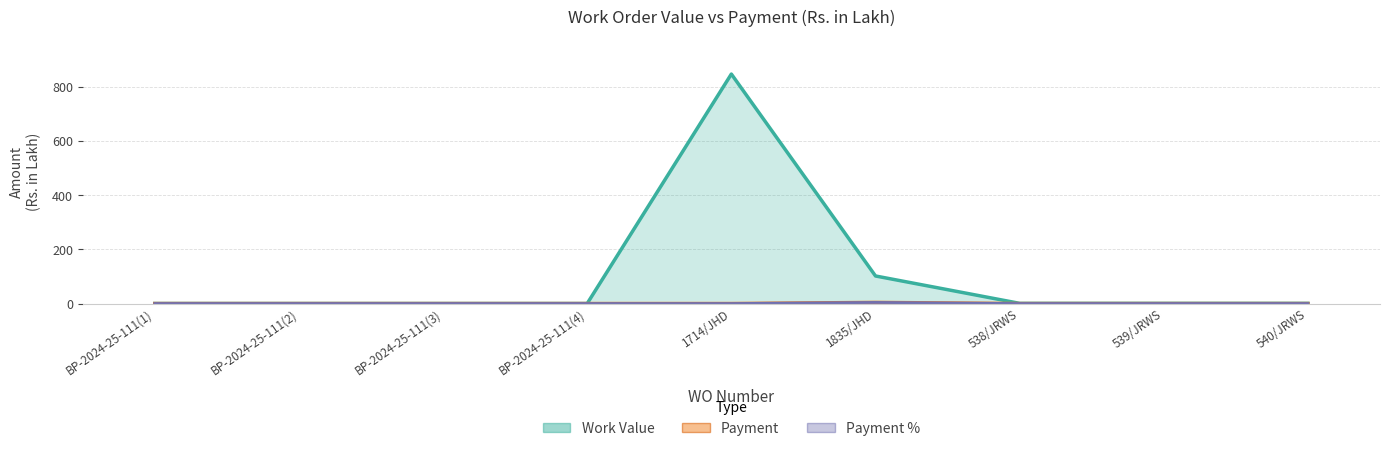

What are all the series names shown in the legend?

Work Value, Payment, Payment %